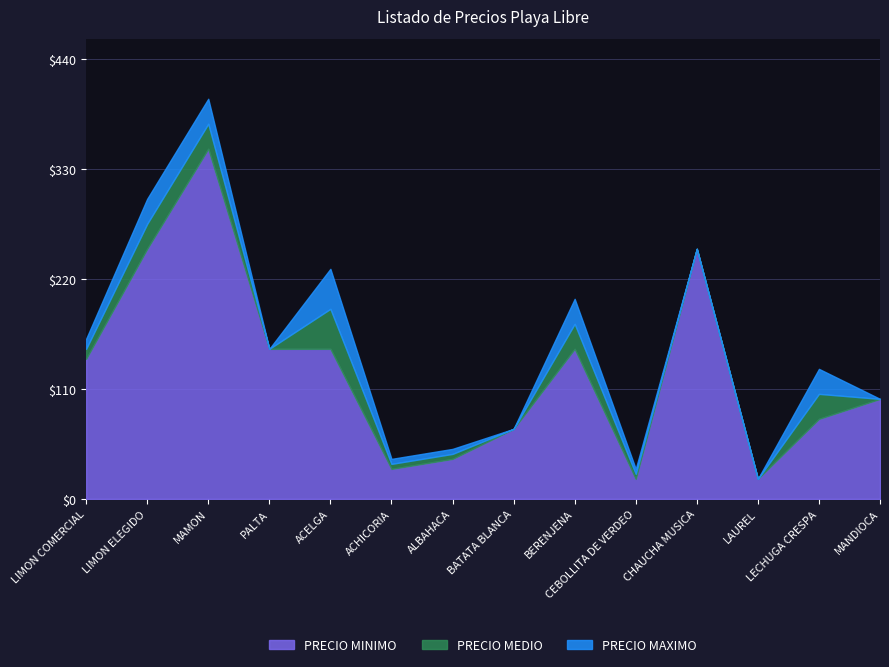

True or false: PRECIO MAXIMO and PRECIO MEDIO intersect in this chart.

False